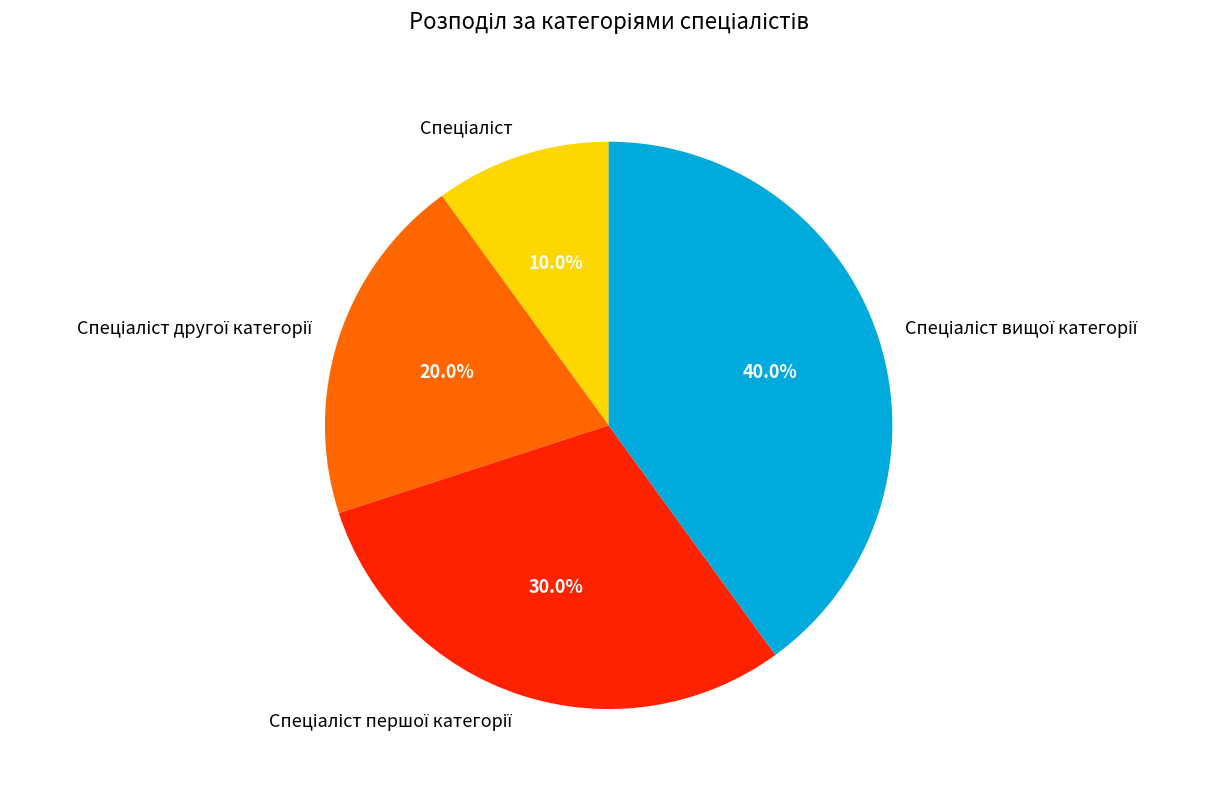

How many segments does this pie chart have?

4